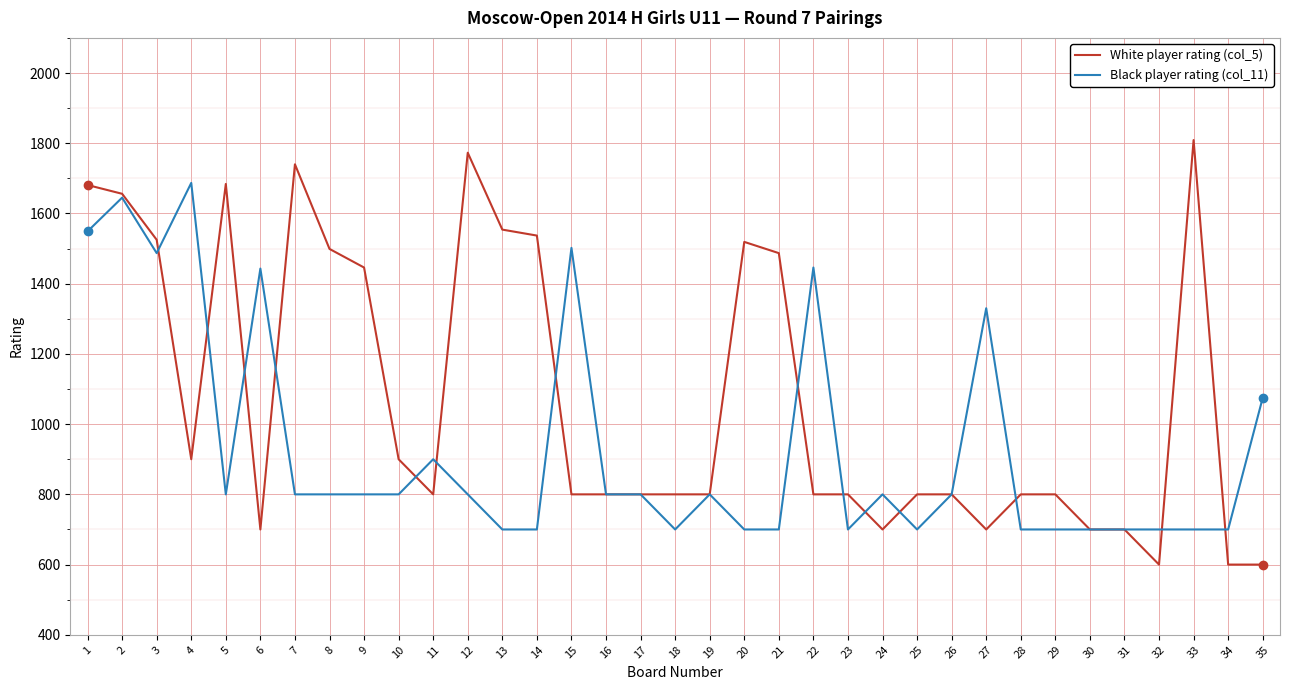

How many lines are shown in the chart?

2